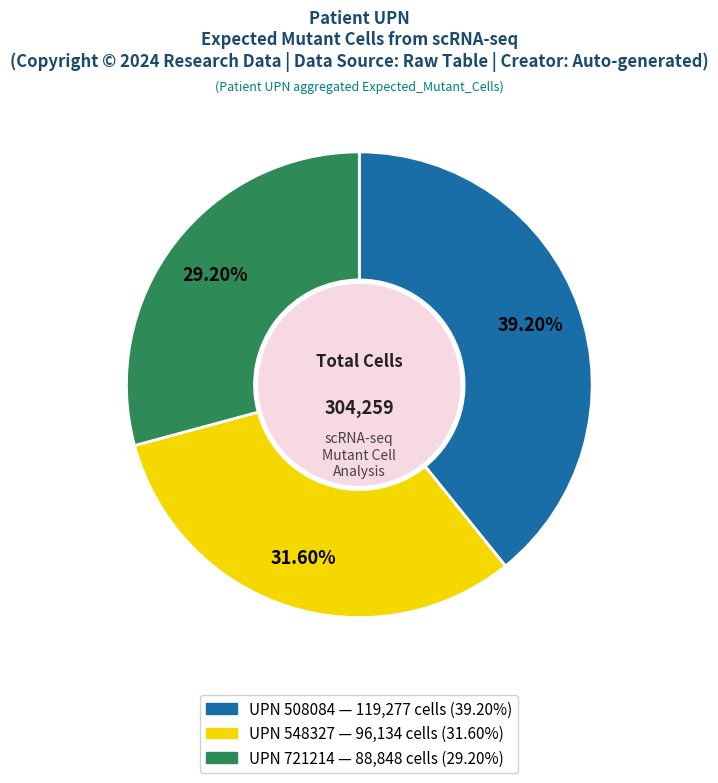

Is there a majority slice in this chart?

No